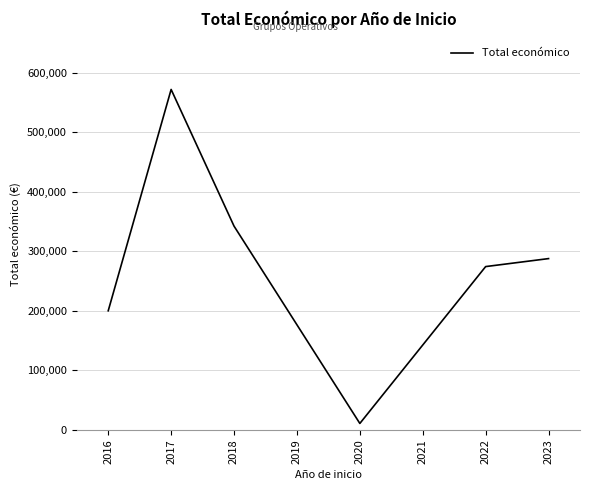

What is the sum of all values?

1686302